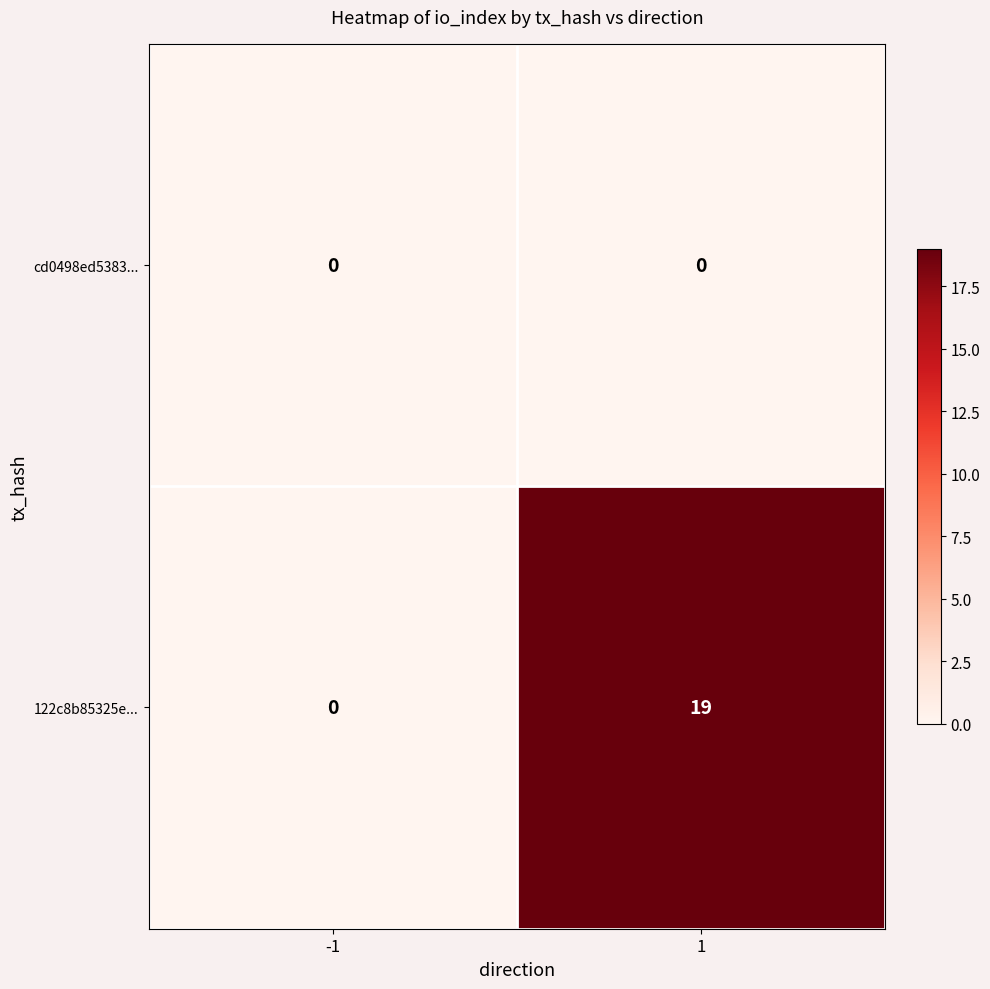

At how many categories does at least one series exceed 16?

1